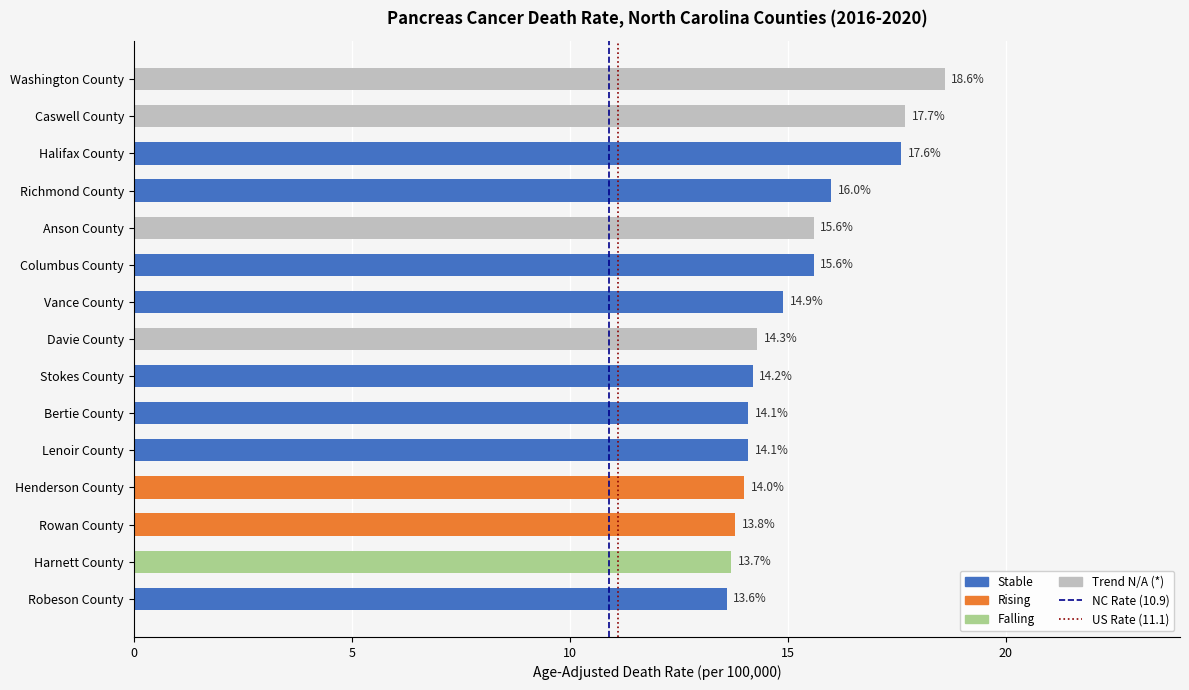

Reading top to bottom, transcribe all the data shown in this chart.

Washington County=18.6	Caswell County=17.7	Halifax County=17.6	Richmond County=16.0	Anson County=15.6	Columbus County=15.6	Vance County=14.9	Davie County=14.3	Stokes County=14.2	Bertie County=14.1	Lenoir County=14.1	Henderson County=14.0	Rowan County=13.8	Harnett County=13.7	Robeson County=13.6